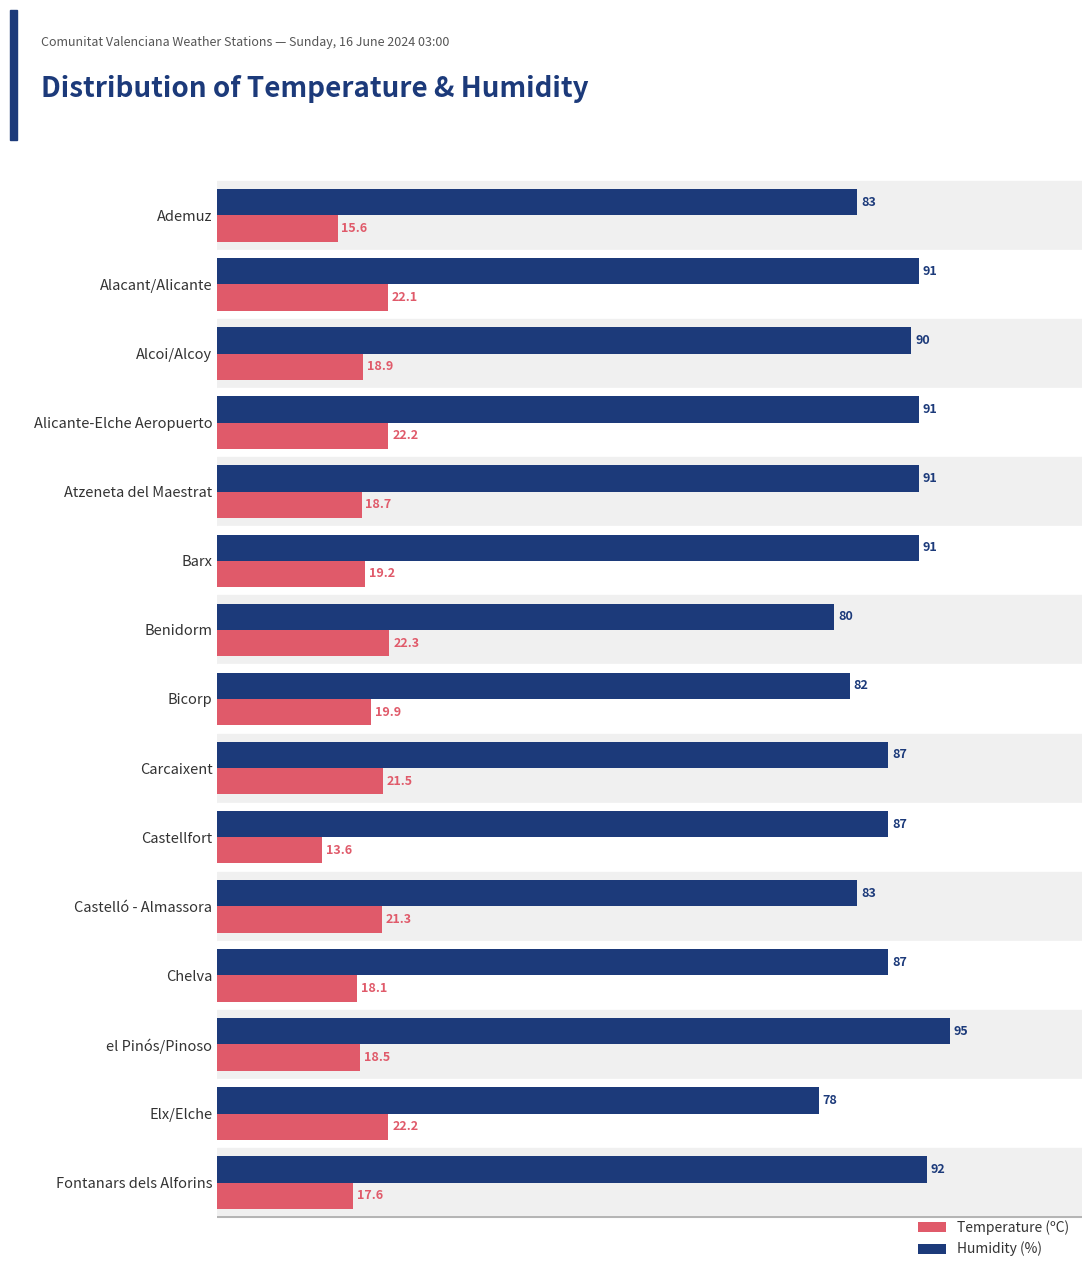

Which label corresponds to the smallest value in the chart?

Castellfort